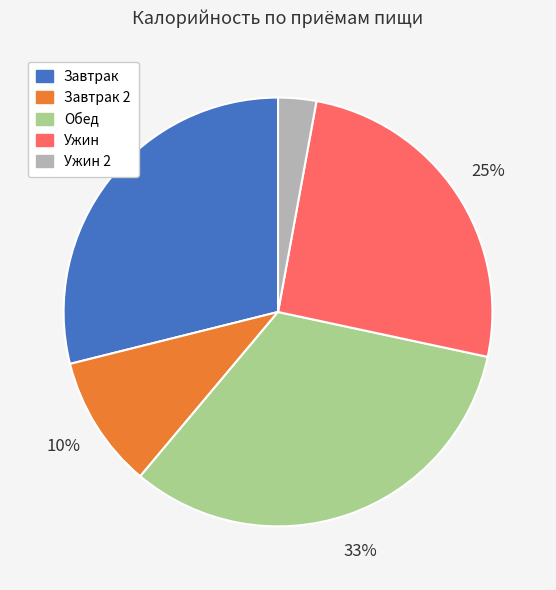

Is there any slice that represents more than half of the pie?

No